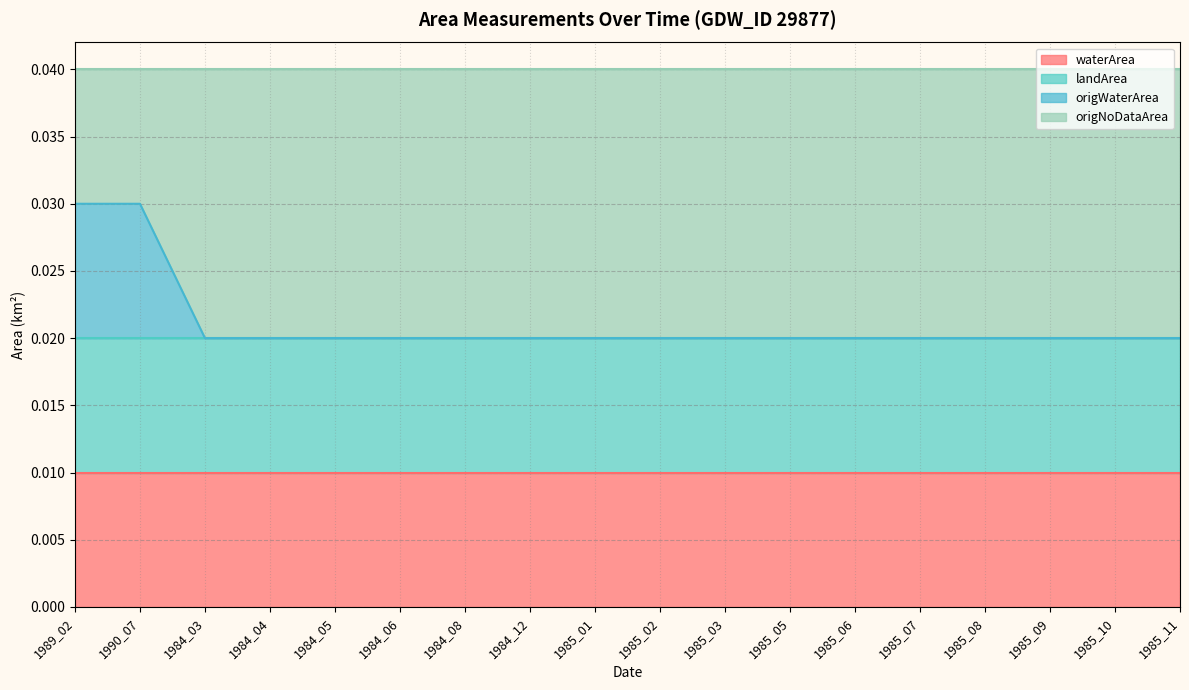

Does the chart have visible grid lines?

Yes